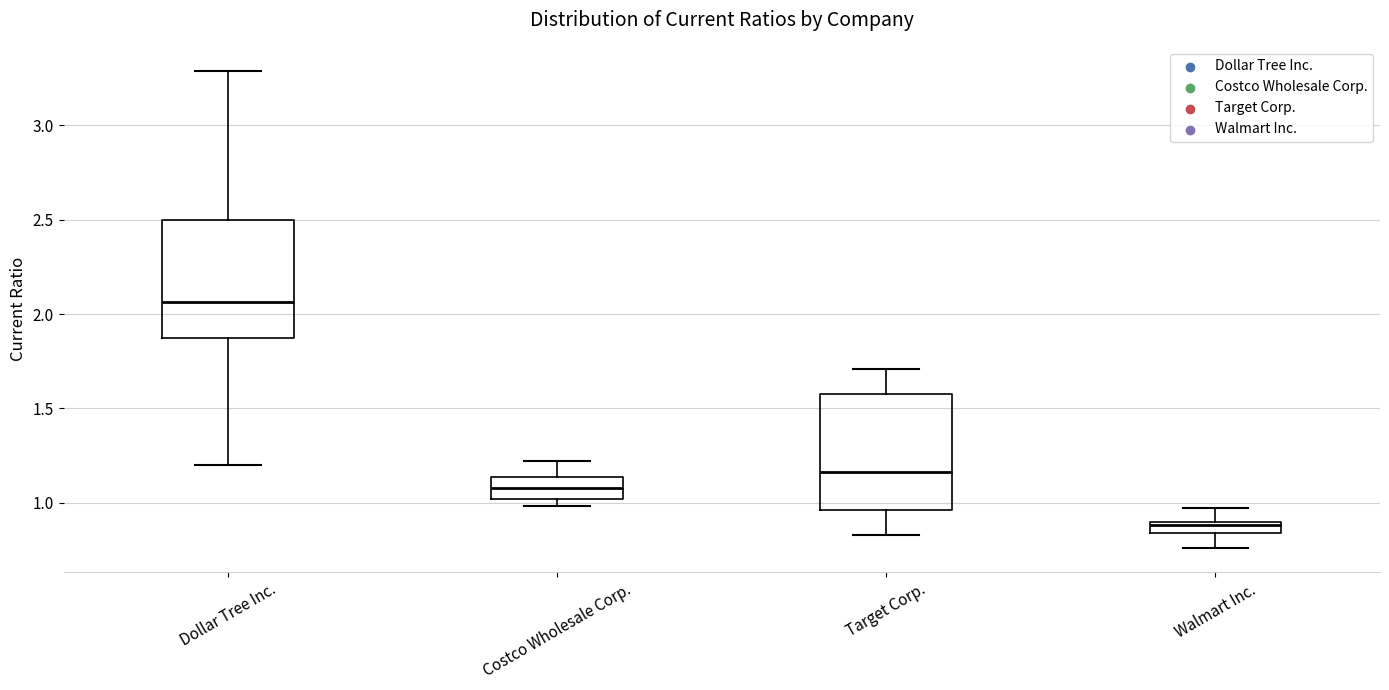

Where does the median line of the box for Dollar Tree Inc. sit on the y-axis? The values are not printed on the chart, so give them approximately, as read against the axis.

2.05